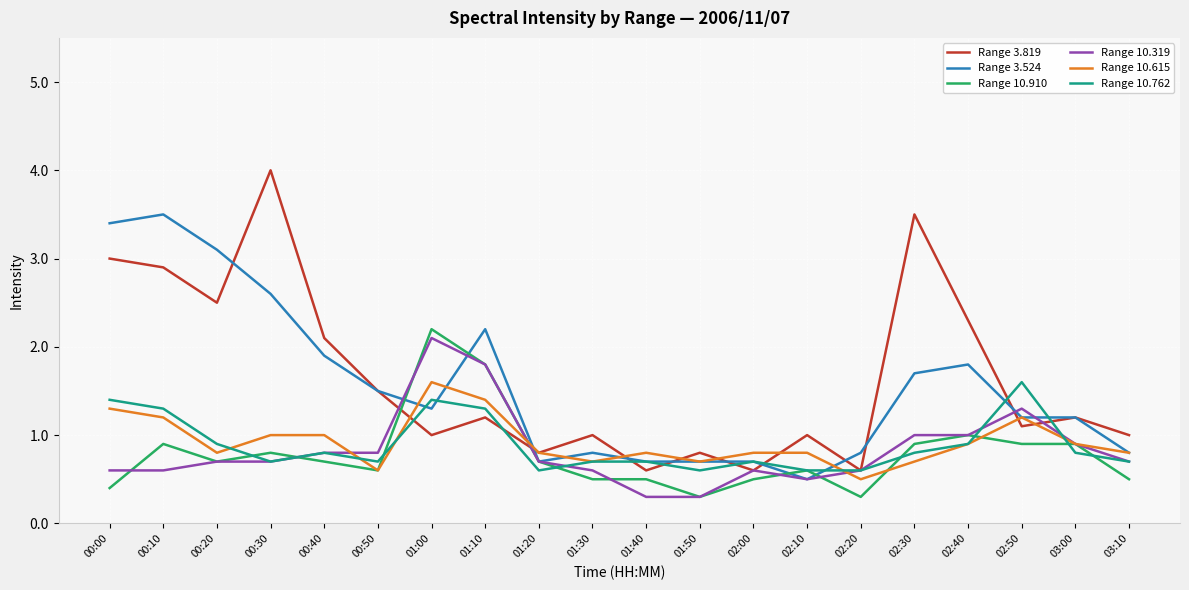

The Range 10.762 series shows 0.5 at 00:20. True or false?

False